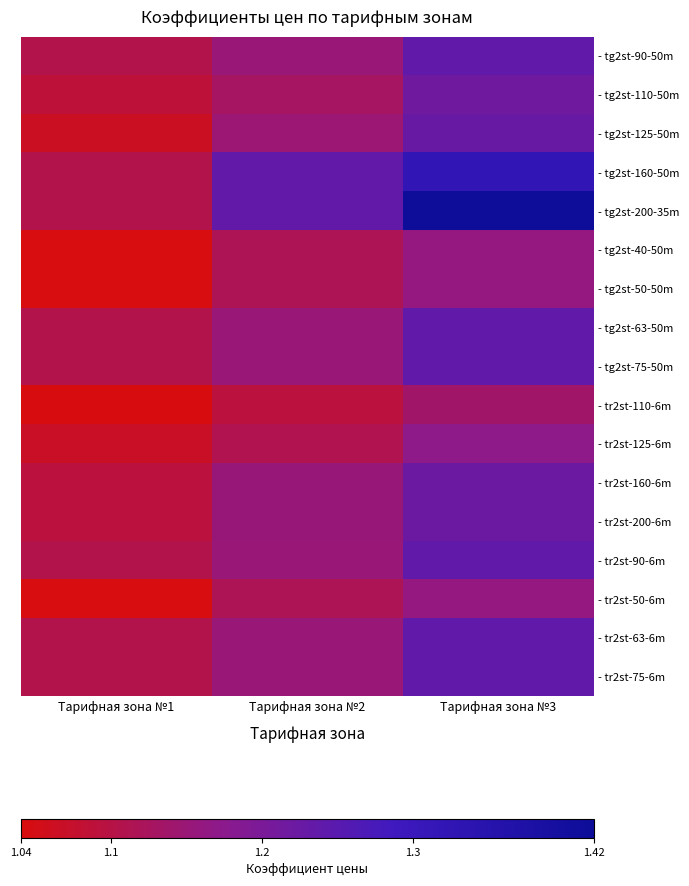

What is the difference between the highest and lowest values at Тарифная зона №3?

0.3